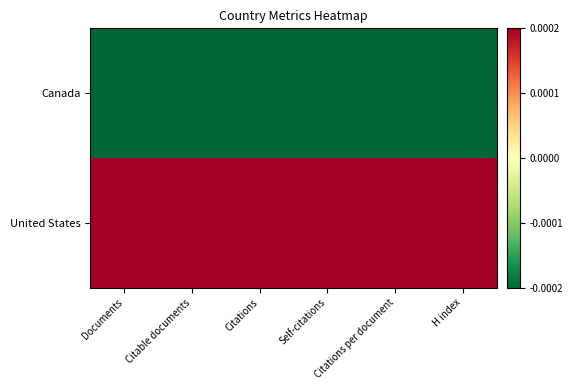

Reading right to left, transcribe all the data shown in this chart.

Canada: H index=-0.0	Citations per document=-0.0	Self-citations=-0.0	Citations=-0.0	Citable documents=-0.0	Documents=-0.0
United States: H index=0.0	Citations per document=0.0	Self-citations=0.0	Citations=0.0	Citable documents=0.0	Documents=0.0